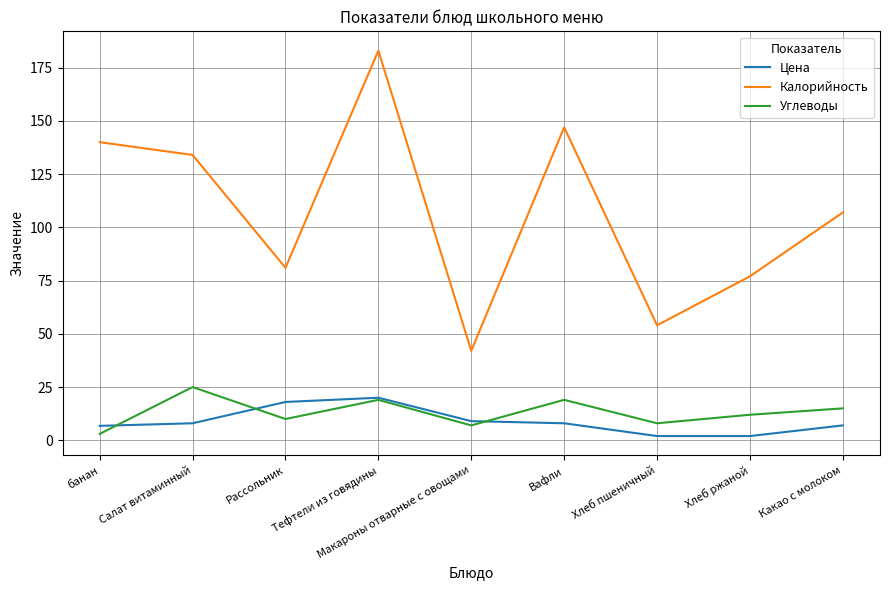

What is the spread (max minus min) of values at Хлеб пшеничный?

52.0